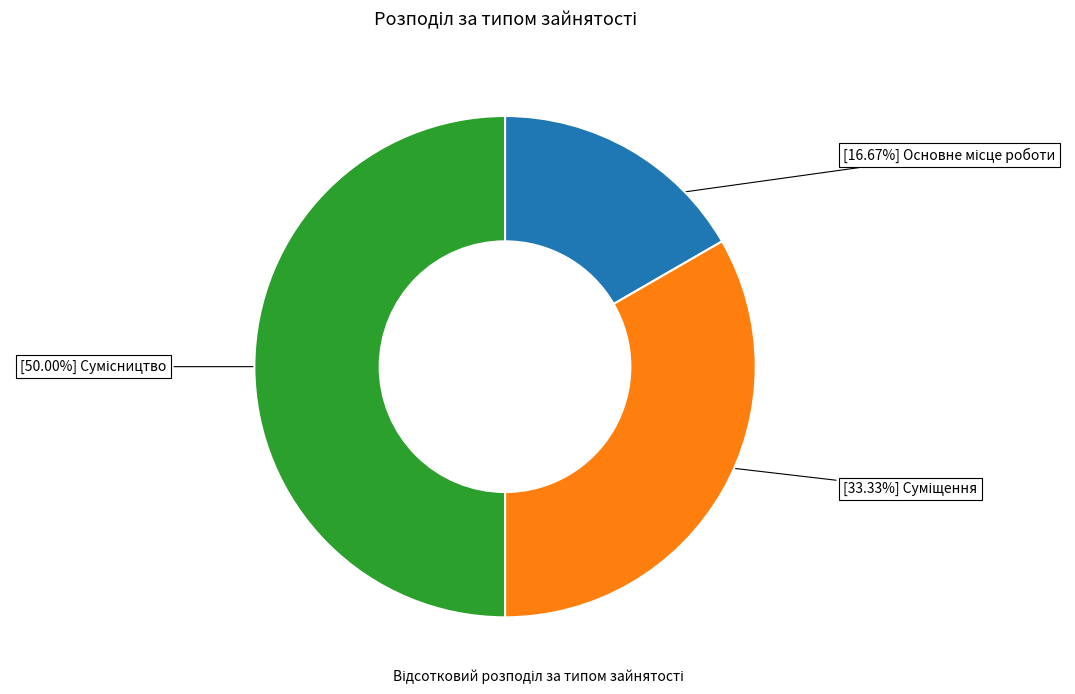

Count the number of slices in the pie.

3